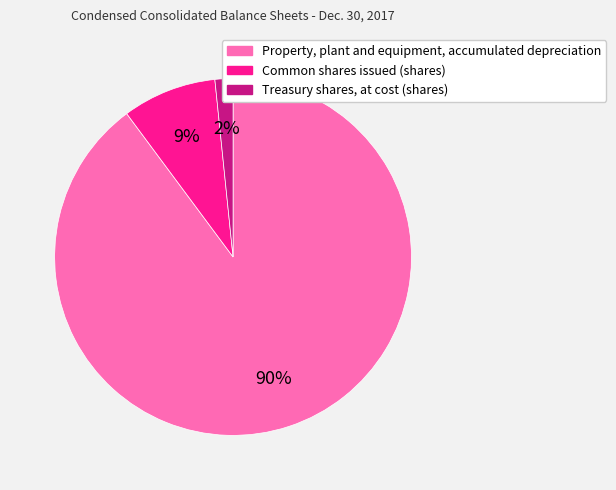

To the nearest percent, what is the average slice percentage?

33%